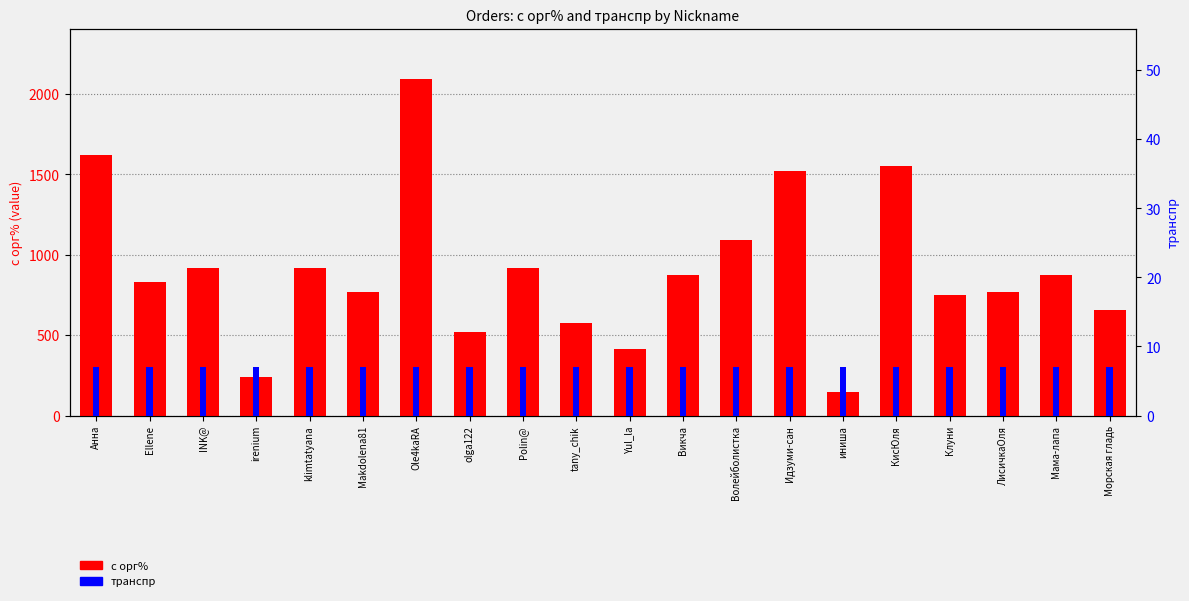

Are the bars grouped side by side (vs. stacked)?

Yes